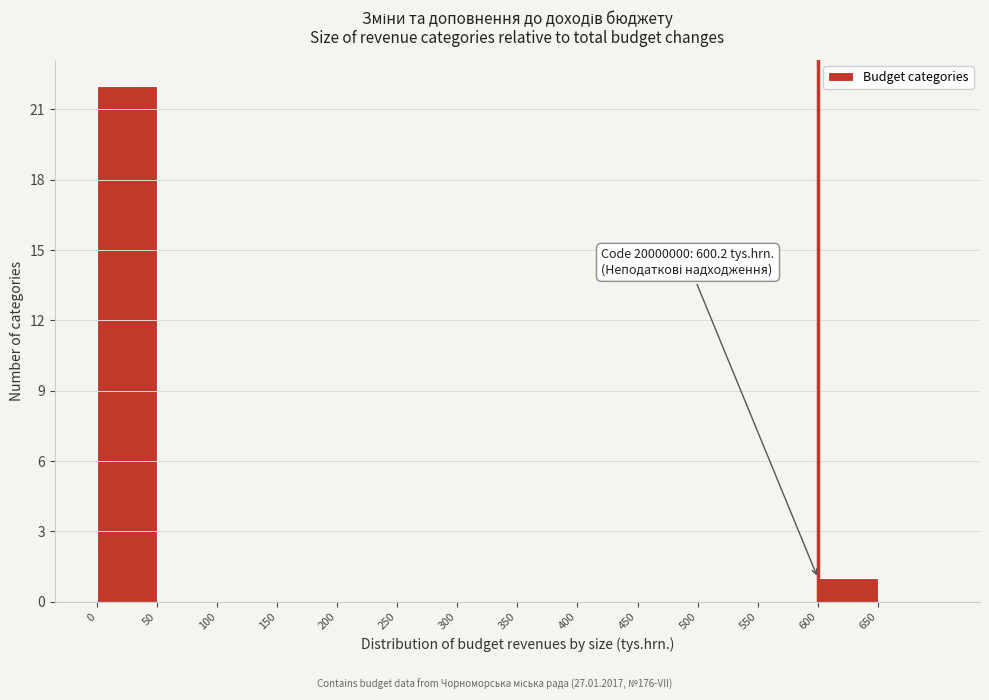

Which range on the x-axis has the tallest bar?

0 to 50